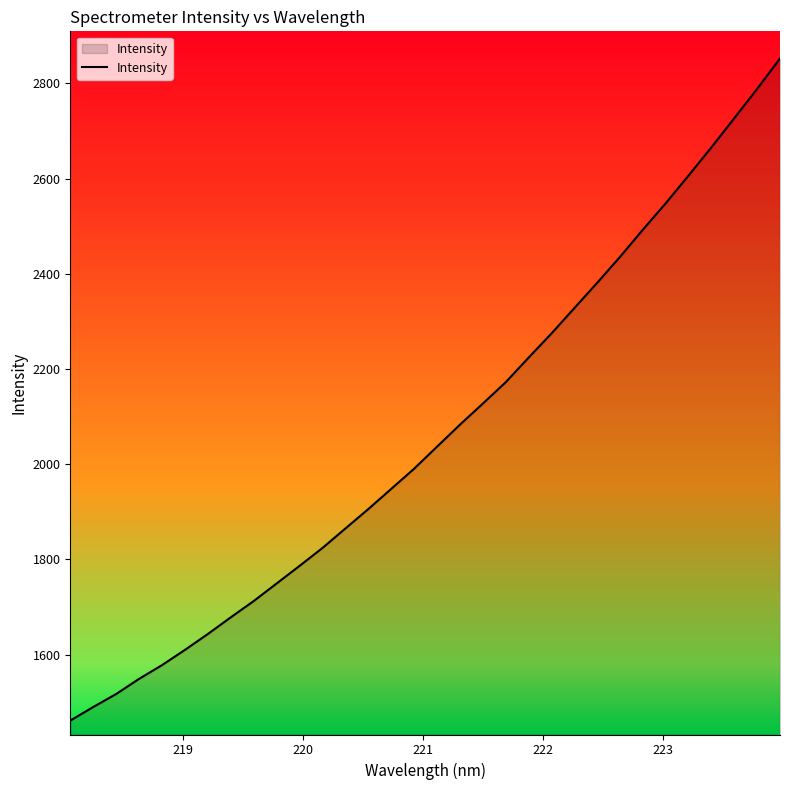

What is the greatest value displayed?

2852.1